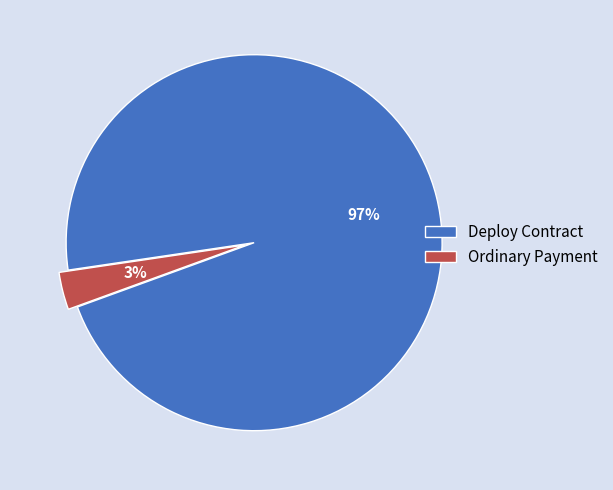

To the nearest percent, what percentage of the pie is Ordinary Payment?

3%